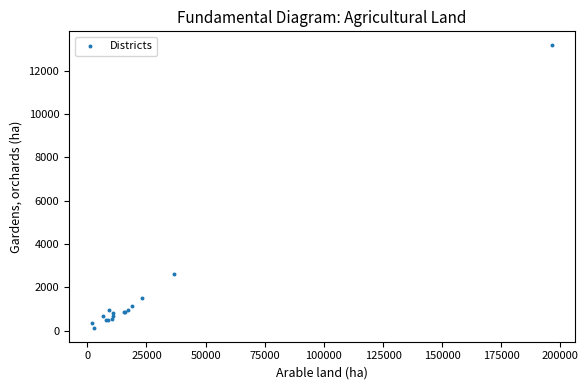

What Y value in the scatter plot is closest to 6658?

2599.6